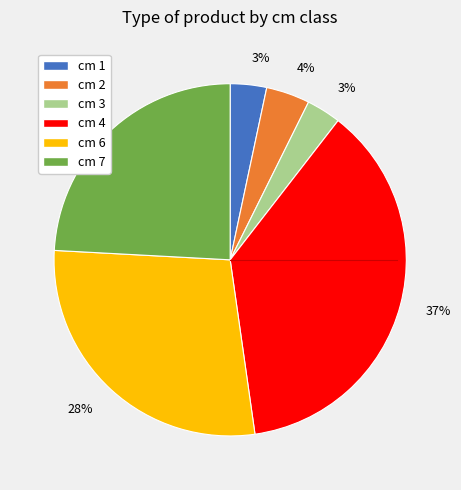

To the nearest percent, what is the average slice percentage?

17%